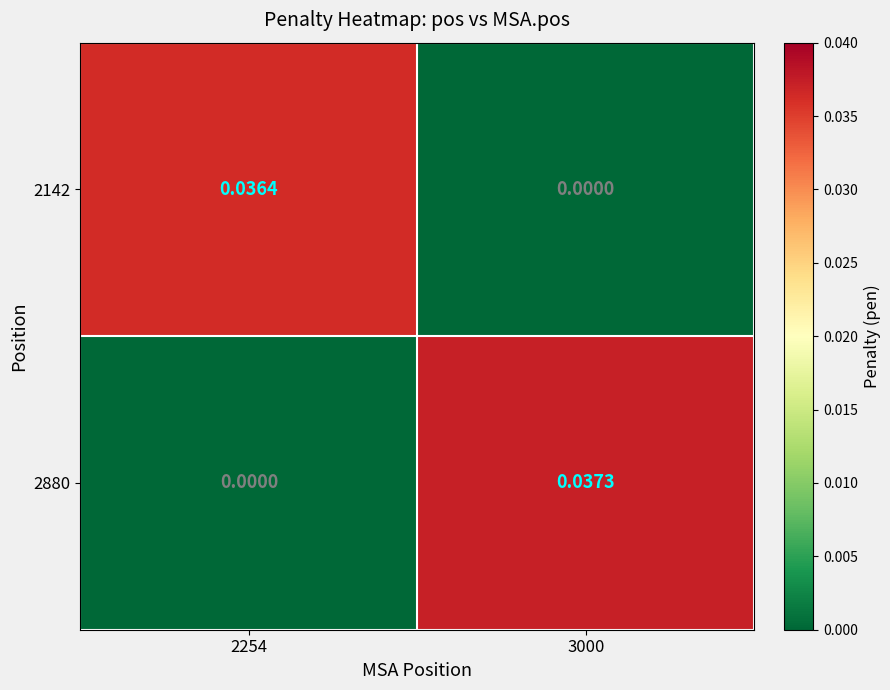

How many series are shown in this chart?

2